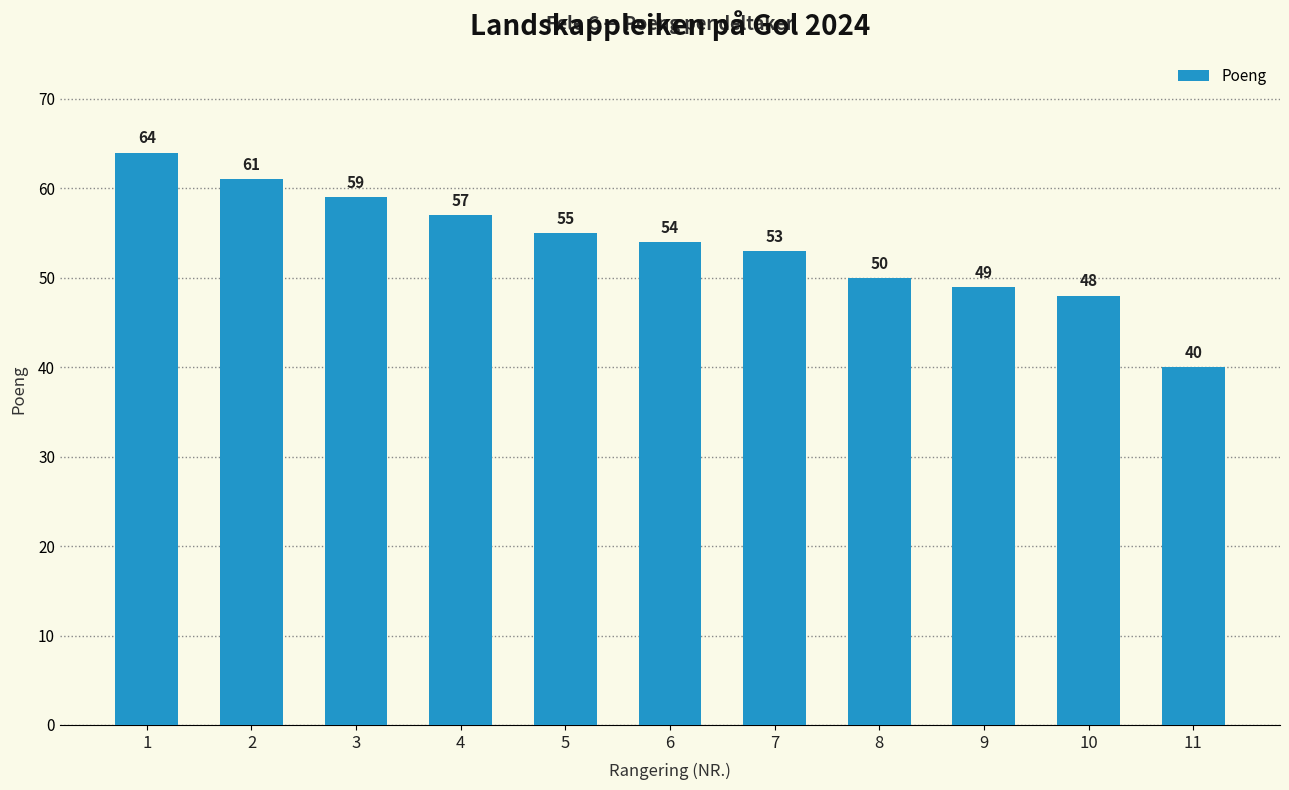

How many bars are there in total?

11